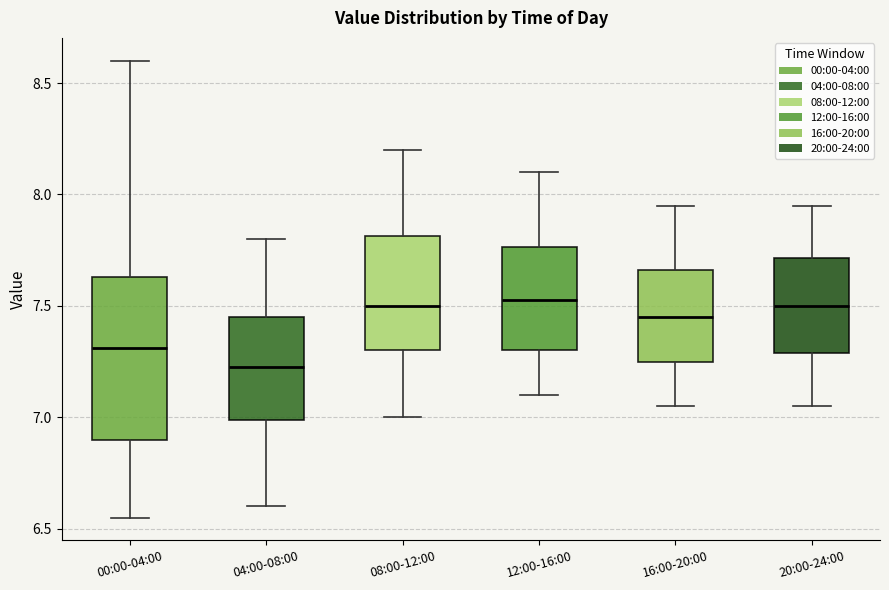

Which box's median line is the lowest?

04:00-08:00